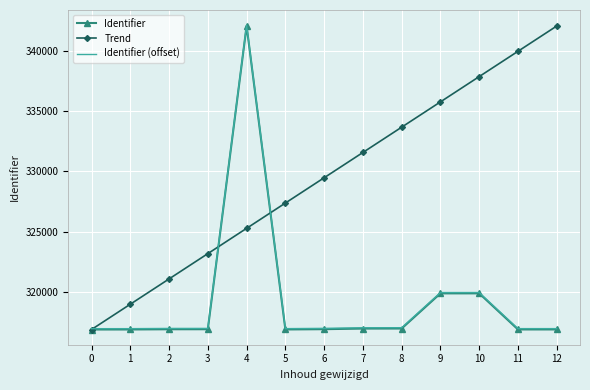

List the labels in order of Trend value, smallest first.

0, 1, 2, 3, 4, 5, 6, 7, 8, 9, 10, 11, 12